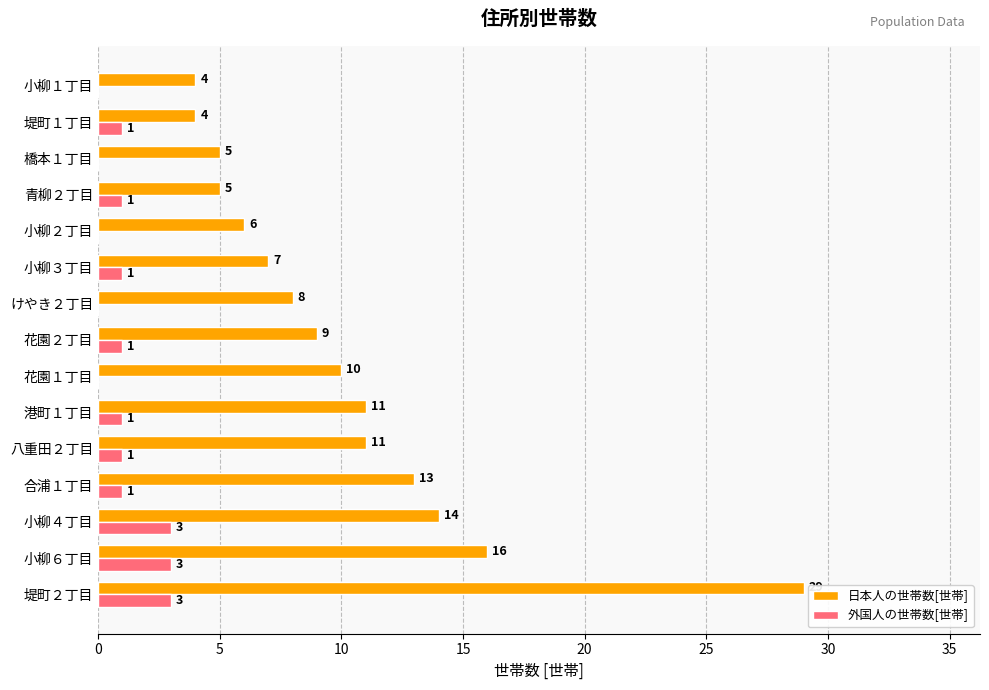

What value does the 日本人の世帯数[世帯] series have at 堤町１丁目?

4